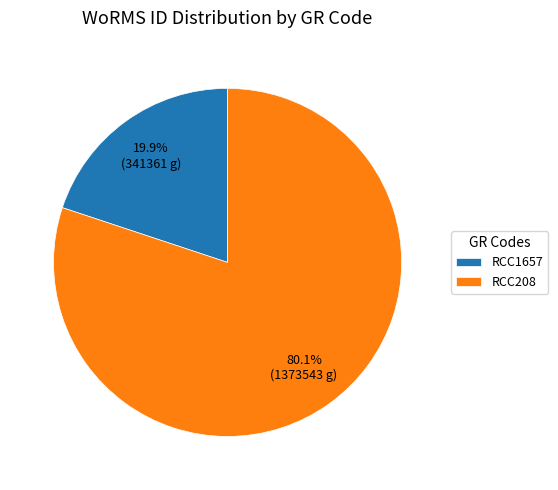

Is it true that RCC1657 is 9% of the pie?

False